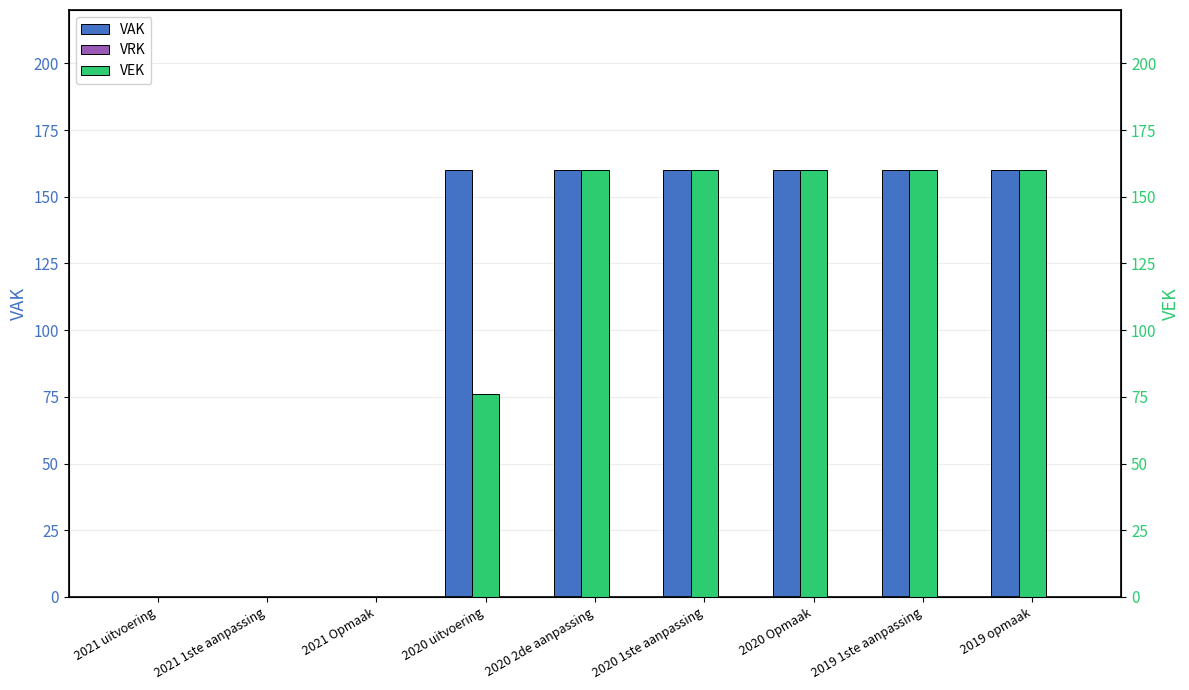

Reading left to right, list all the values displayed in this chart.

VAK: 0	0	0	160	160	160	160	160	160
VRK: 0	0	0	0	0	0	0	0	0
VEK: 0	0	0	76	160	160	160	160	160